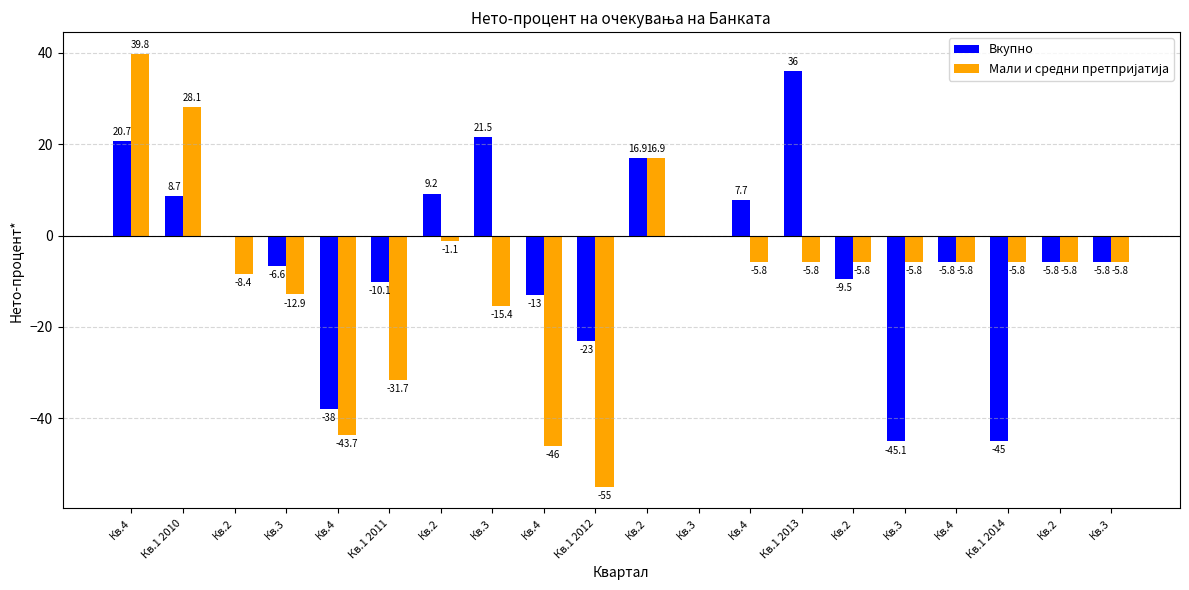

What is the value of the Мали и средни претпријатија bar at the 18th from the left?

-5.8